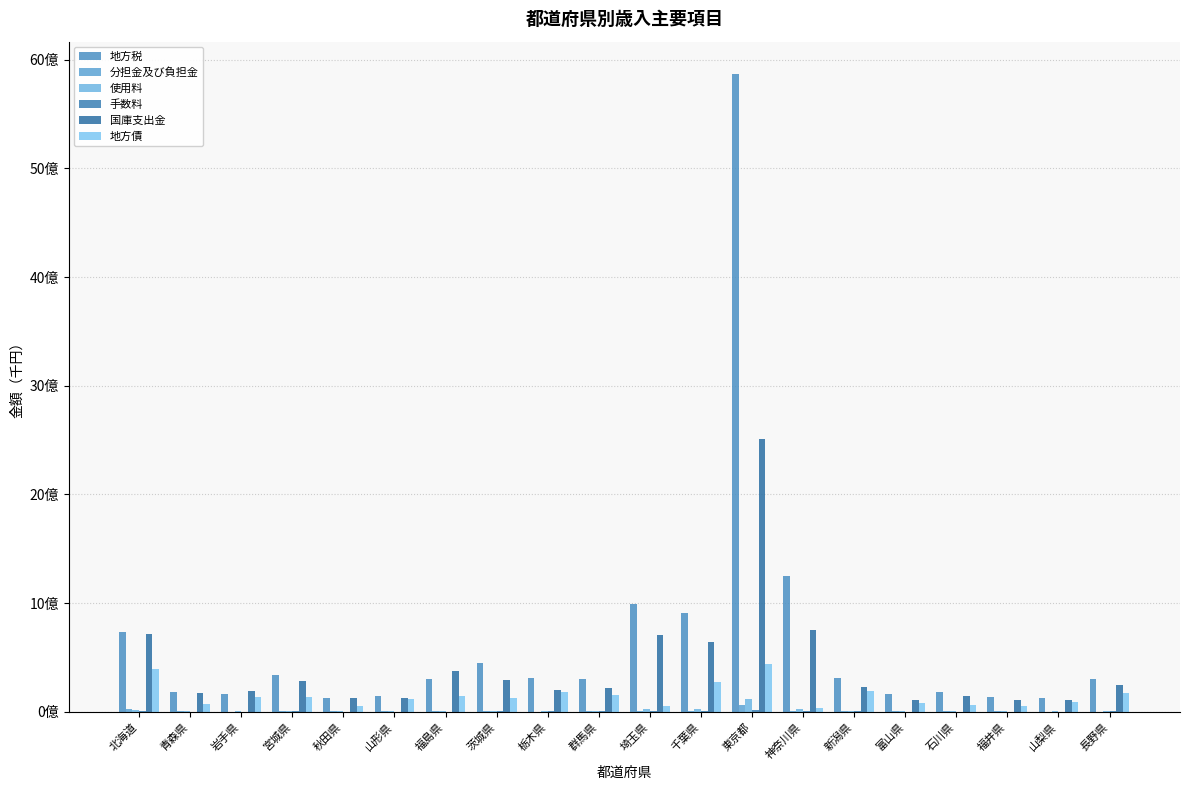

Rank the series at 東京都 from lowest to highest value.

手数料, 分担金及び負担金, 使用料, 地方債, 国庫支出金, 地方税